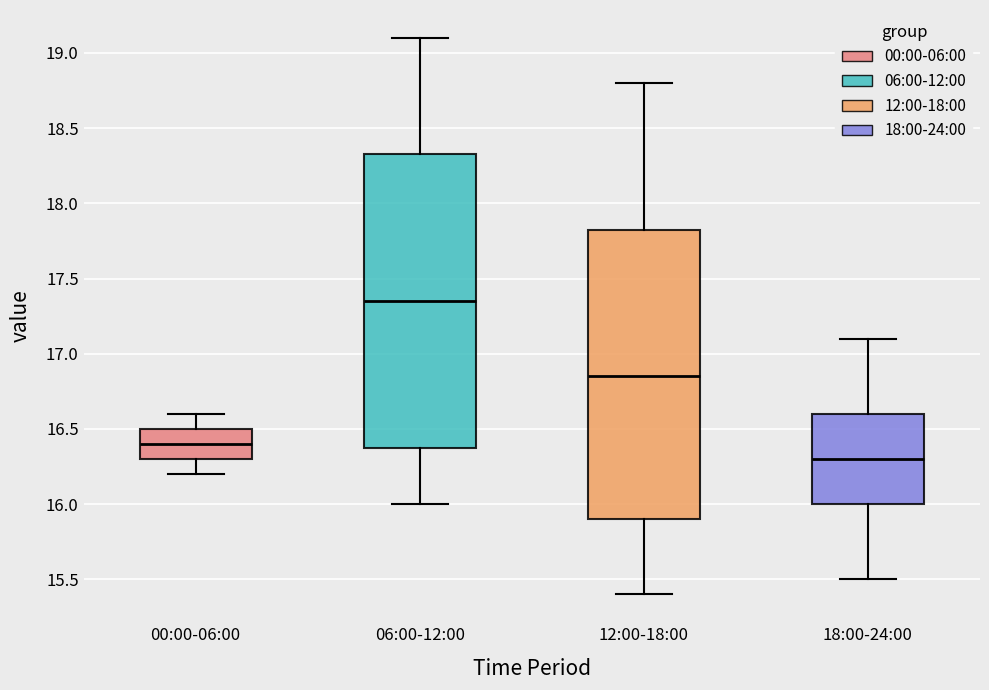

Reading left to right, transcribe this box plot: for each box, give where its median line is, the range the box spans, and where its two whiskers end, as read against the y-axis. The values are not printed on the chart, so give them approximately, as read against the axis.

00:00-06:00: median 16.40, box 16.30 to 16.50, whiskers 16.20 to 16.60
06:00-12:00: median 17.35, box 16.40 to 18.35, whiskers 16.00 to 19.10
12:00-18:00: median 16.85, box 15.90 to 17.85, whiskers 15.40 to 18.80
18:00-24:00: median 16.30, box 16.00 to 16.60, whiskers 15.50 to 17.10